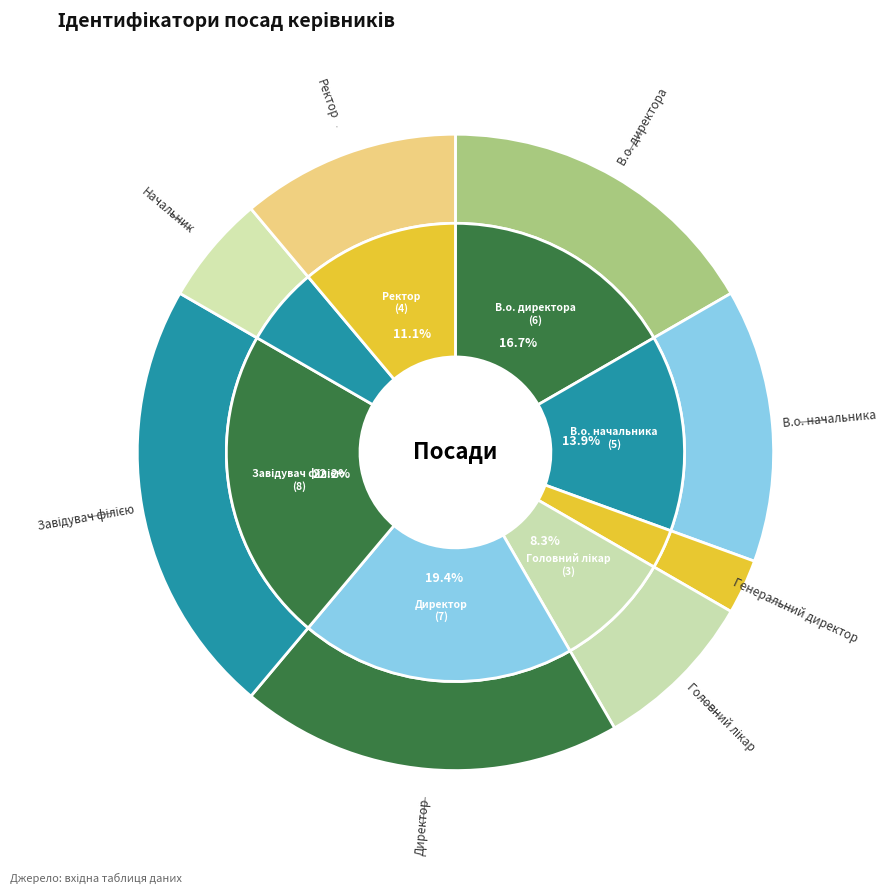

To the nearest percent, what is the difference between the largest and smallest slice percentages?

19%